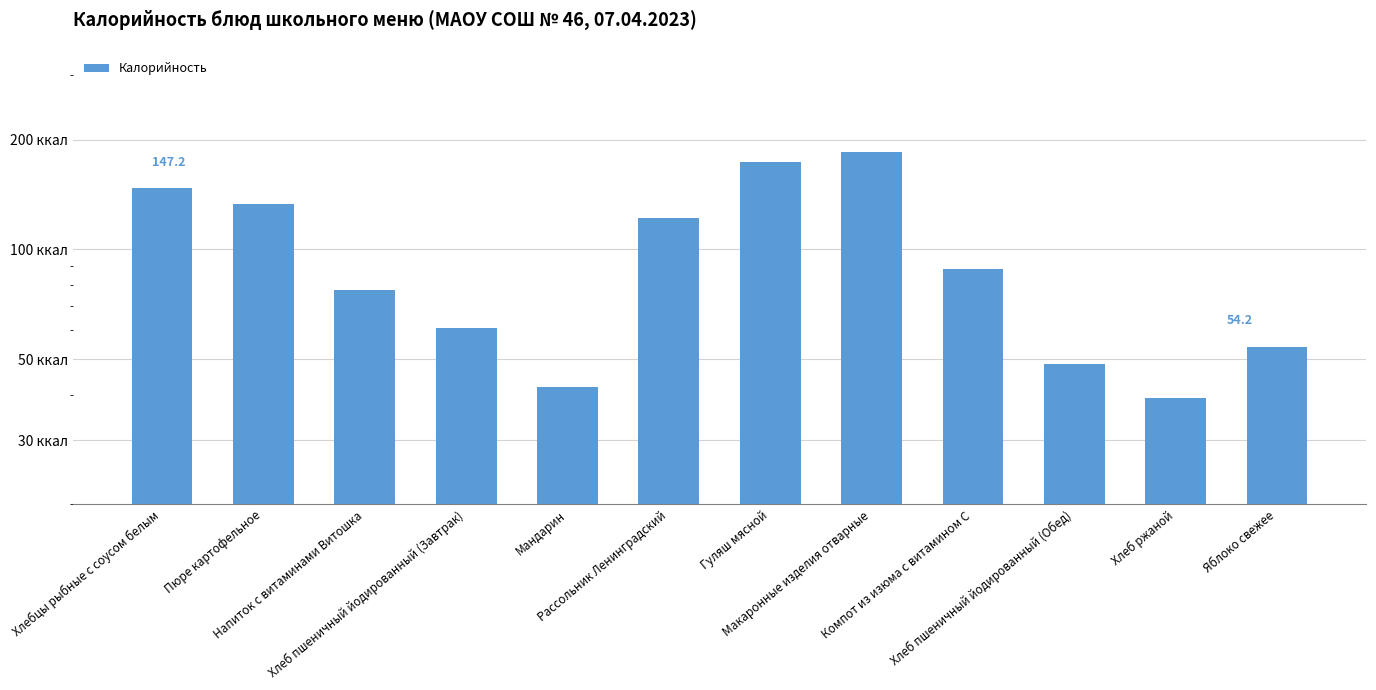

At which category does the chart reach its peak across all series?

Макаронные изделия отварные